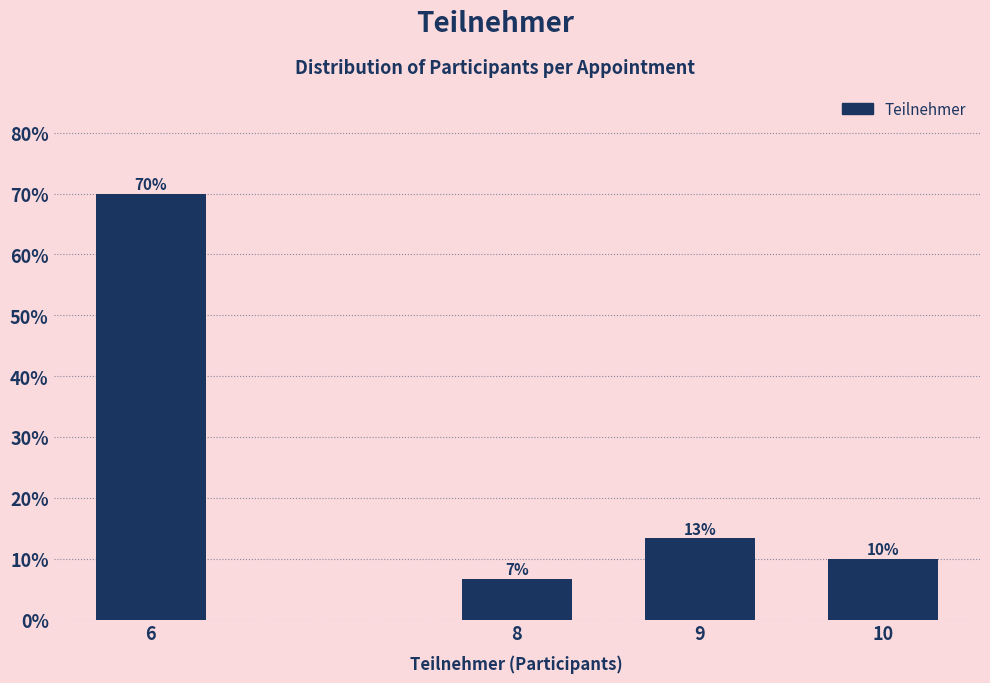

Is it true that the value at 10 is 3.7?

False